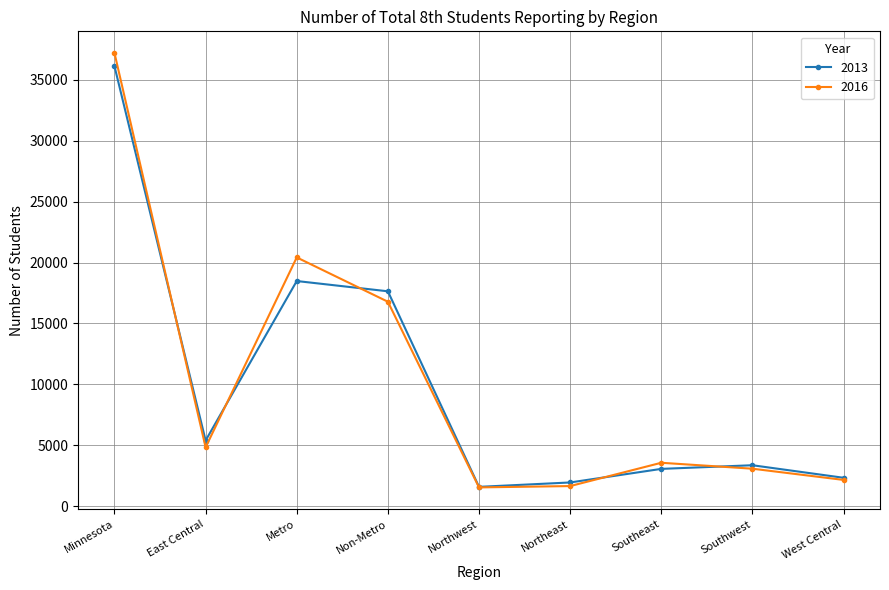

What is the maximum value for 2016?

37200